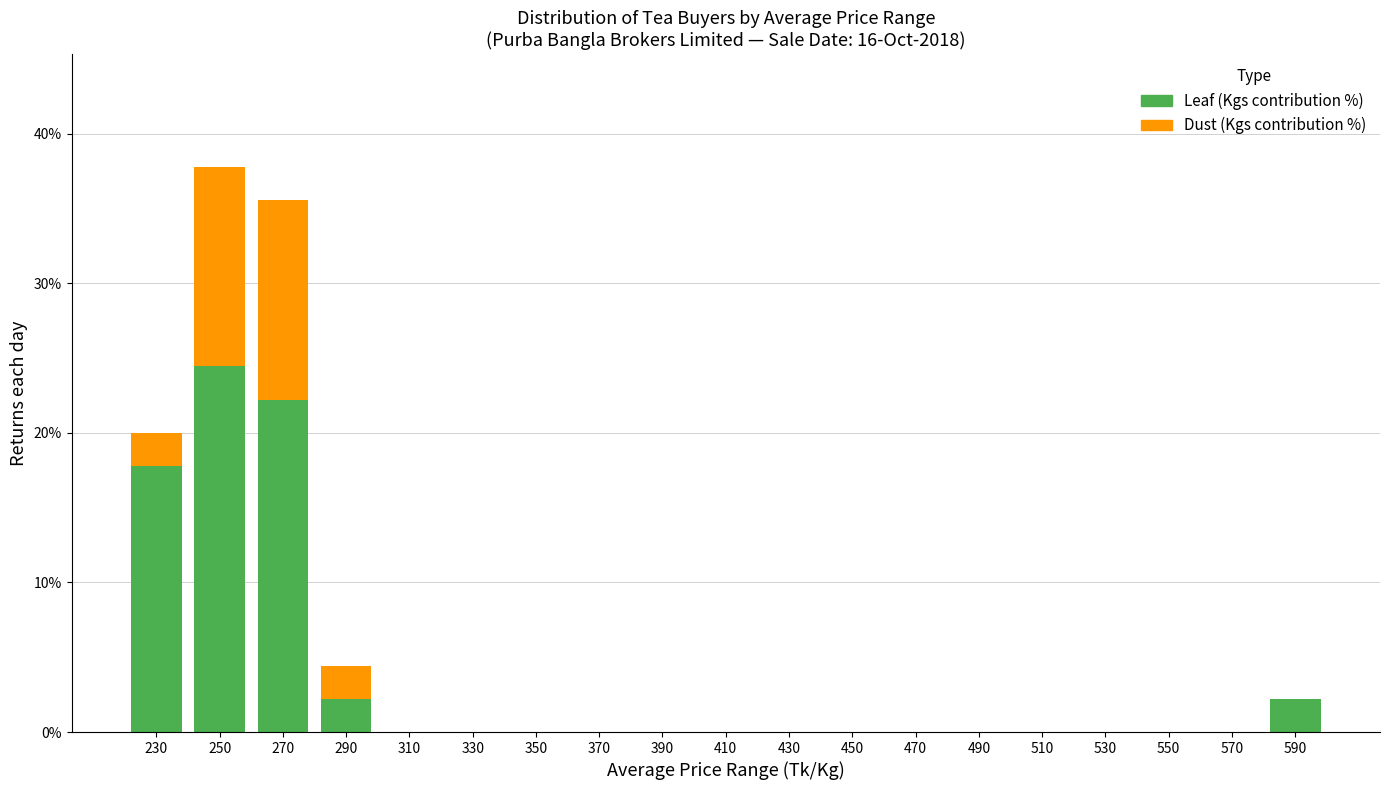

What is the highest value of the Leaf (Kgs contribution %) series?

24.4